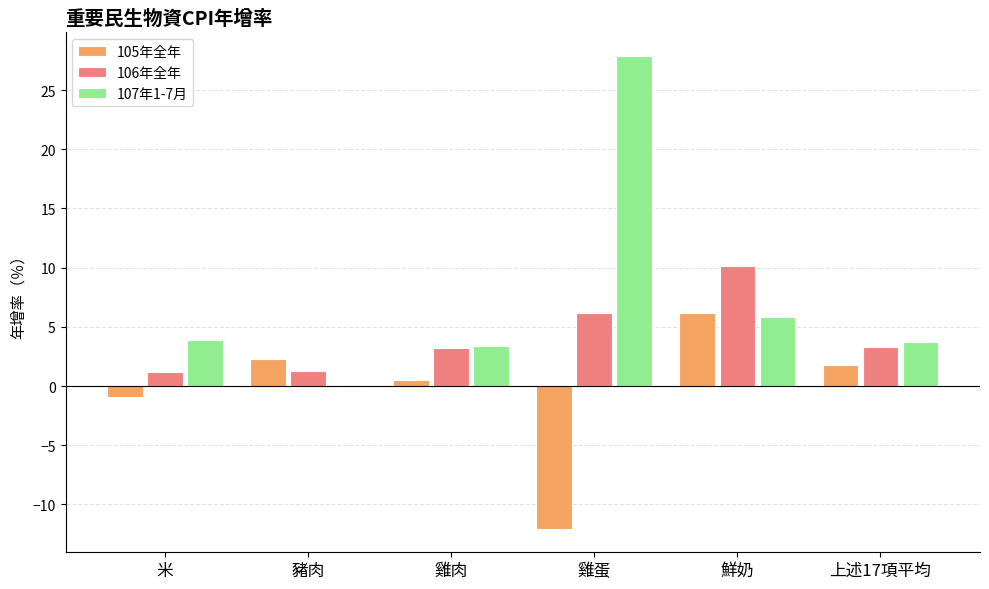

What is the maximum value for 107年1-7月?

27.9